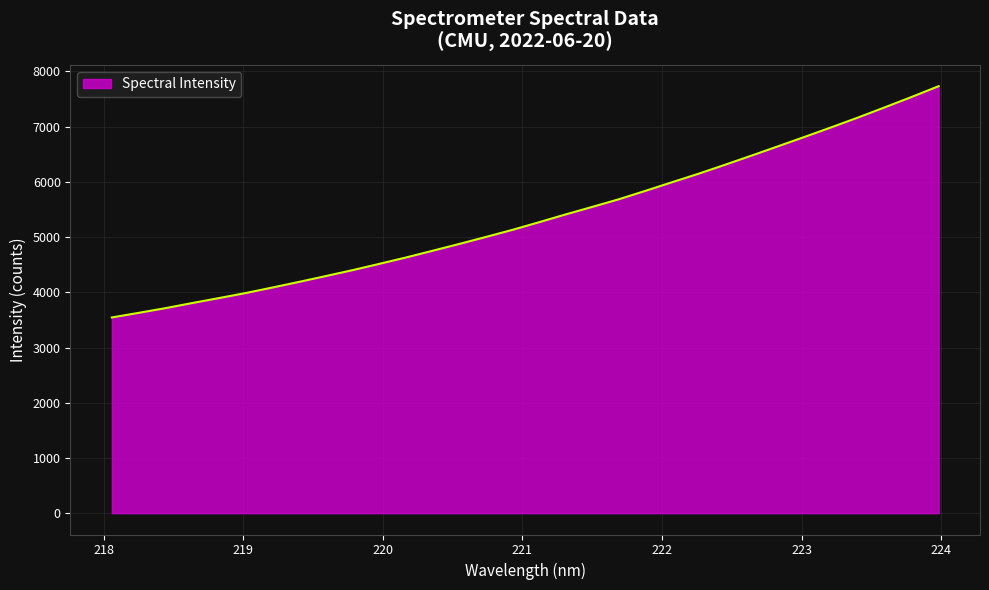

What is the greatest value displayed?

7733.9